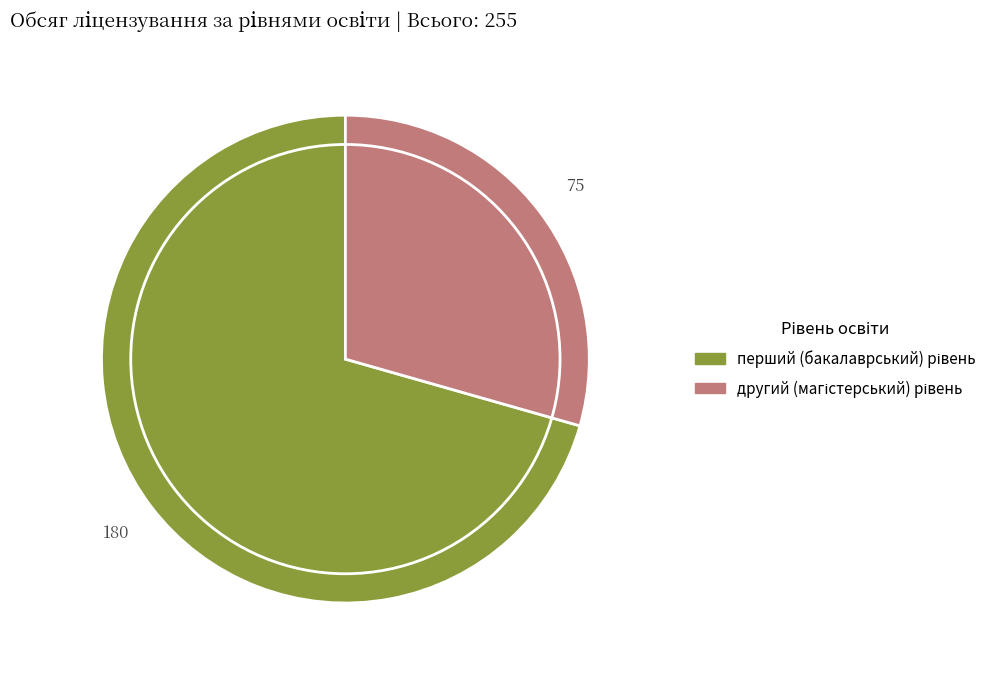

Is there any slice that represents more than half of the pie?

Yes